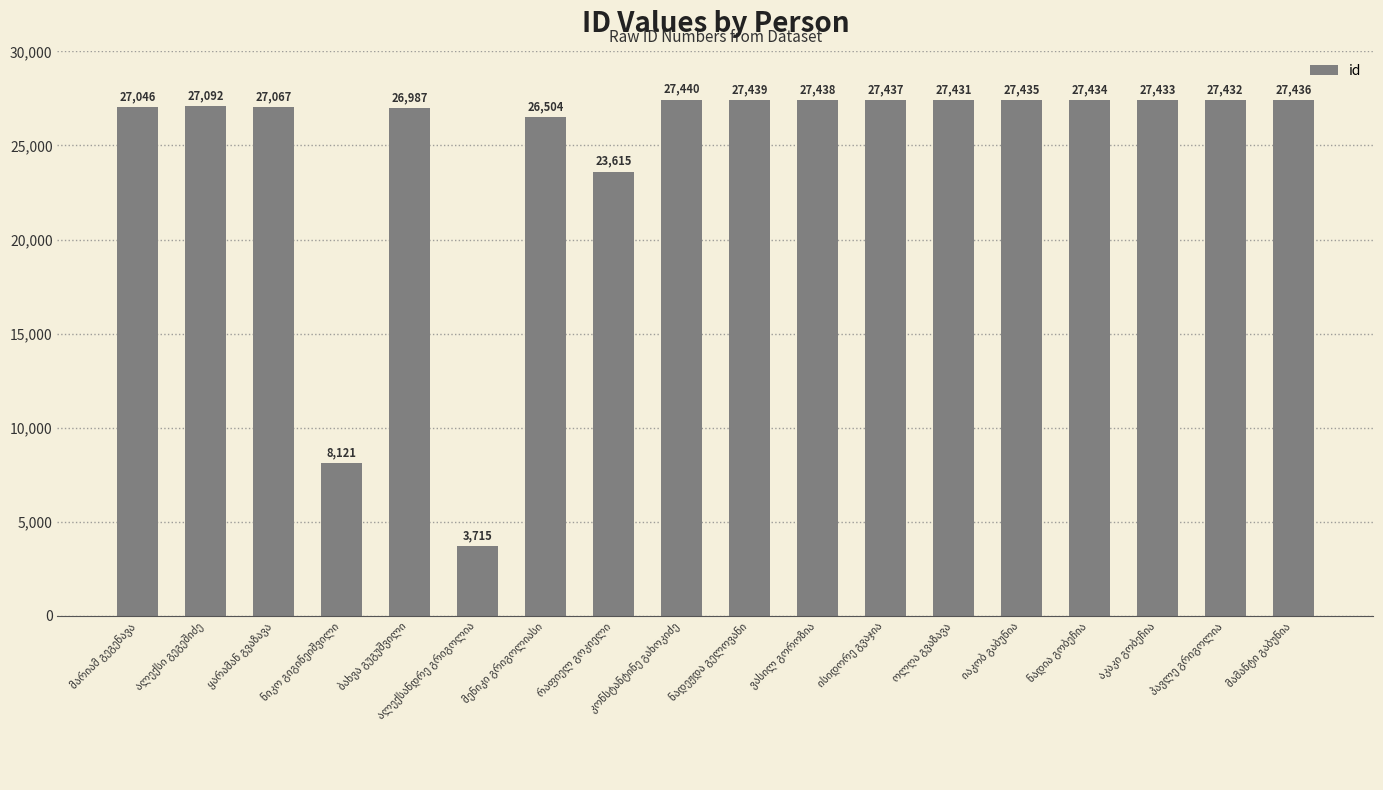

What is the value of the 16th bar from the left?

27433